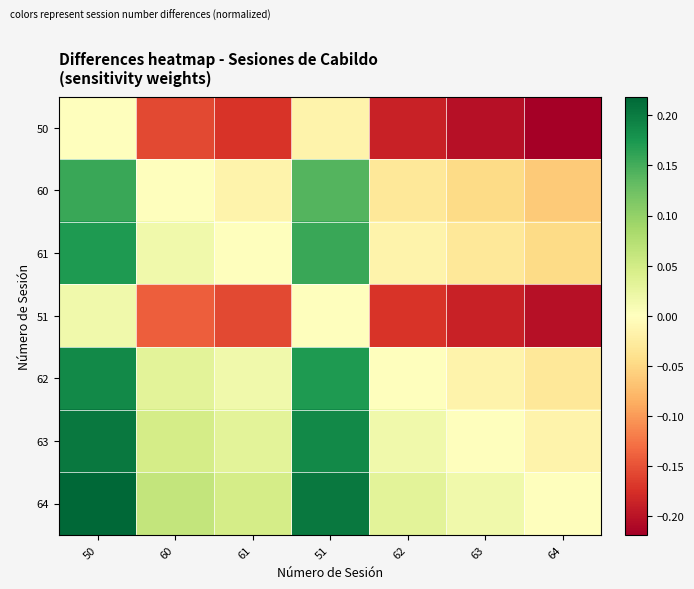

Which has a higher value, 60 or 61?

60